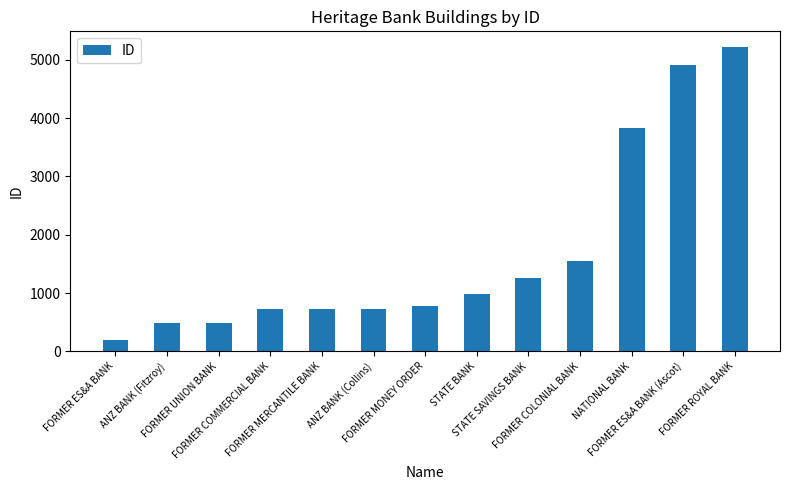

What is the sum of all values?

21892